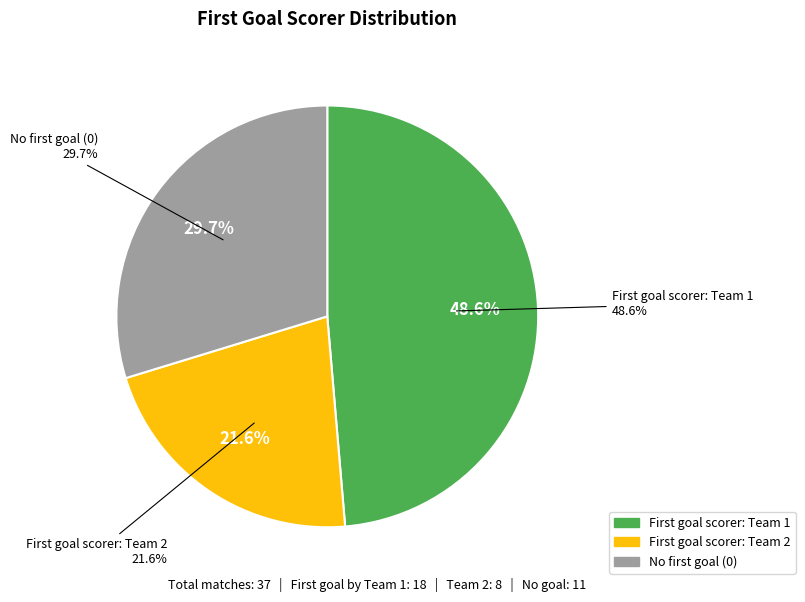

True or false: 2 accounts for 28% of the total.

False